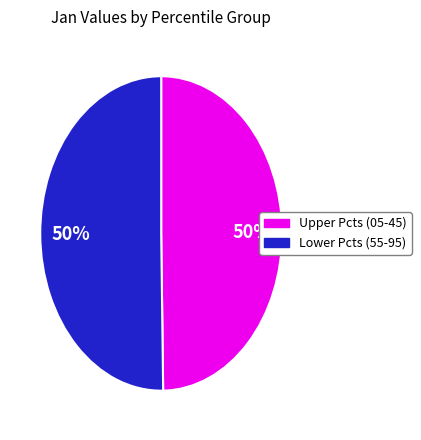

To the nearest percent, what is the average slice percentage?

50%